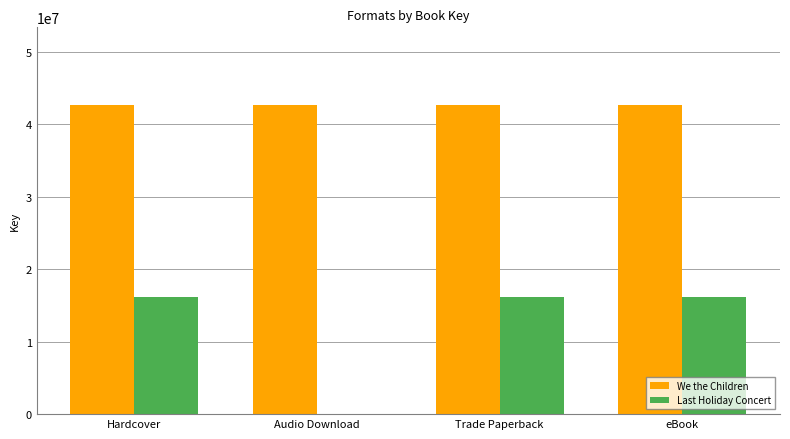

Which series changed the most between Audio Download and eBook?

Last Holiday Concert